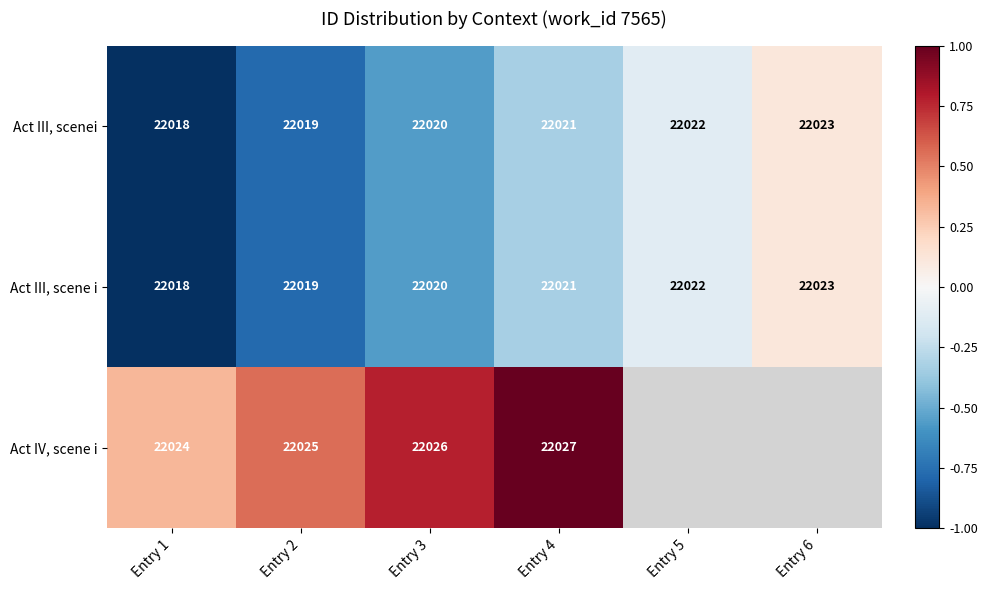

At which label does Act III, scene i reach its peak?

Entry 6